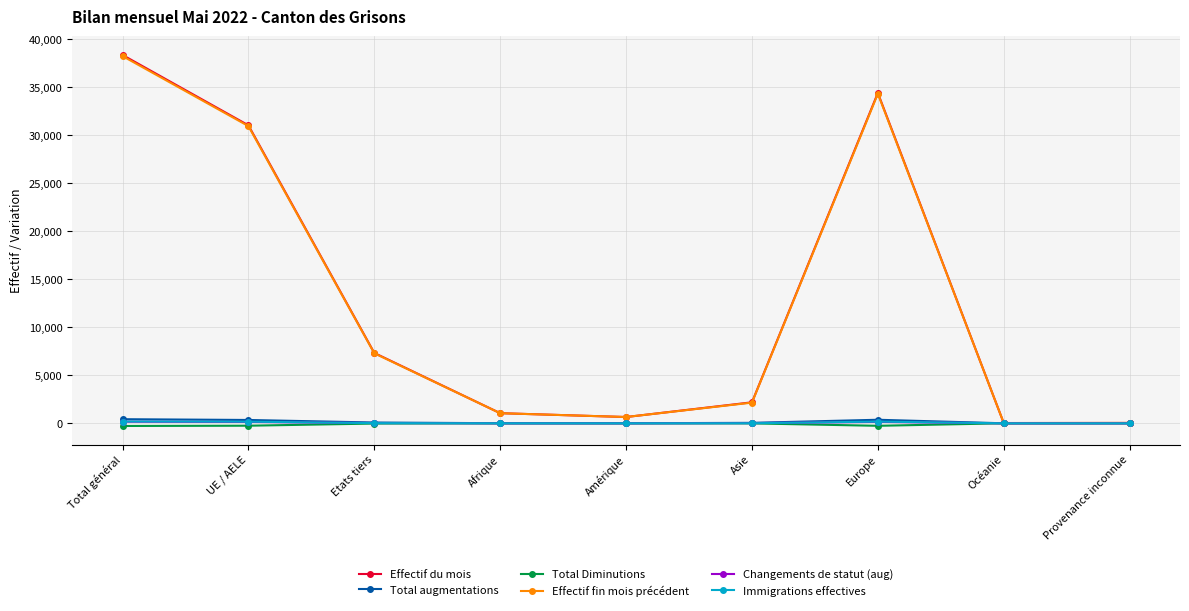

What are all the series names shown in the legend?

Effectif du mois, Total augmentations, Total Diminutions, Effectif fin mois précédent, Changements de statut (aug), Immigrations effectives